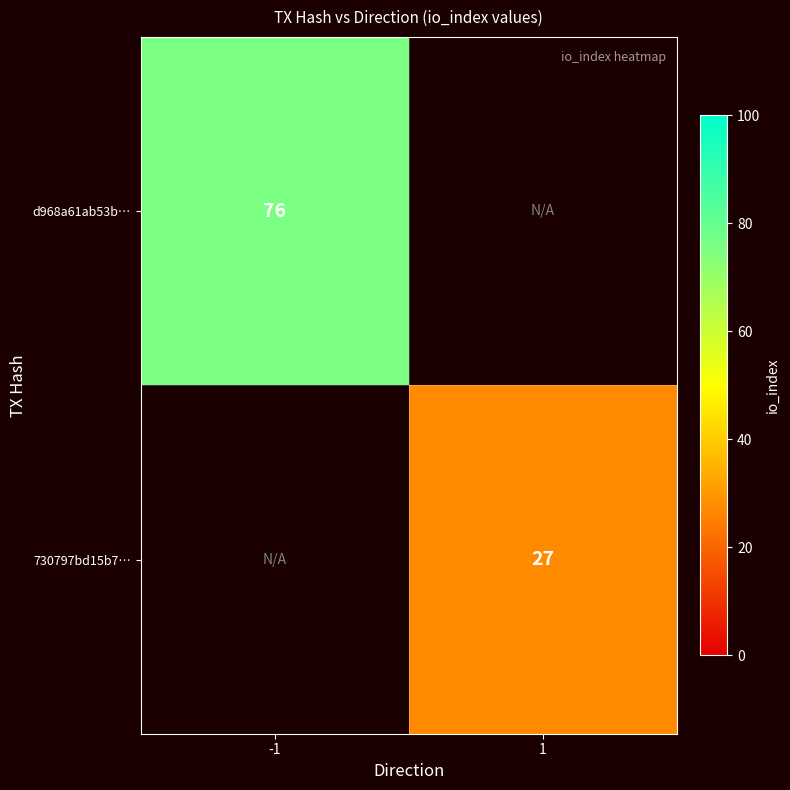

Is the value of d968a61ab53b… at -1 greater than the value of 730797bd15b7… at 1?

Yes